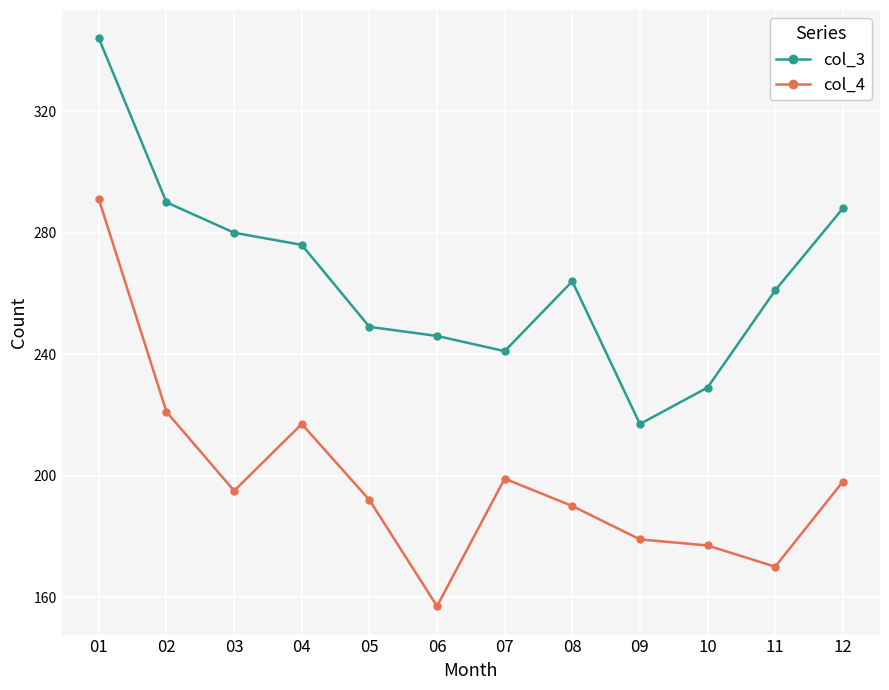

List the series in order of their peak value, highest first.

col_3, col_4